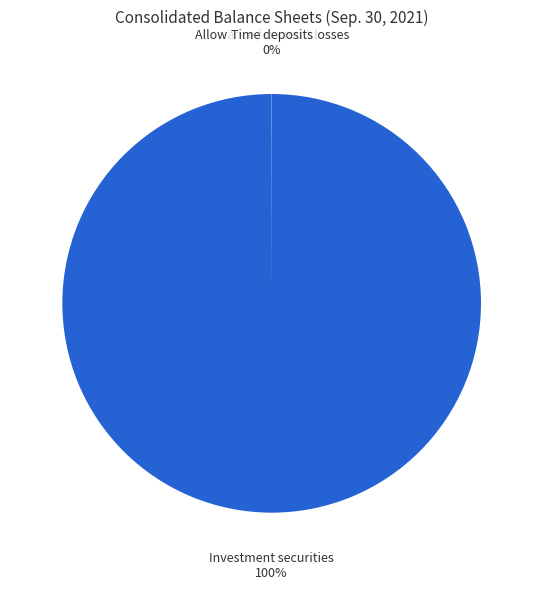

Is there any slice that represents more than half of the pie?

Yes